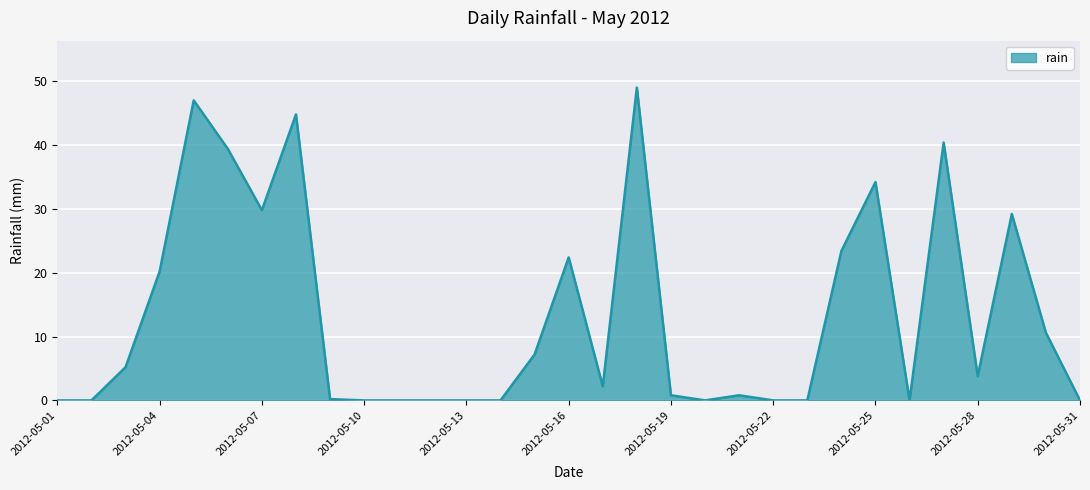

What is the maximum value shown in the chart?

49.0